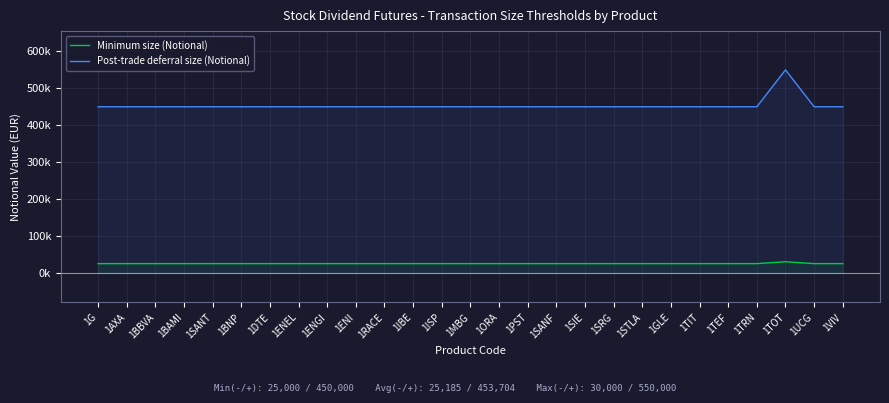

Rank the categories by Post-trade deferral size (Notional) value from lowest to highest.

1G, 1AXA, 1BBVA, 1BAMI, 1SANT, 1BNP, 1DTE, 1ENEL, 1ENGI, 1ENI, 1RACE, 1IBE, 1ISP, 1MBG, 1ORA, 1PST, 1SANF, 1SIE, 1SRG, 1STLA, 1GLE, 1TIT, 1TEF, 1TRN, 1UCG, 1VIV, 1TOT